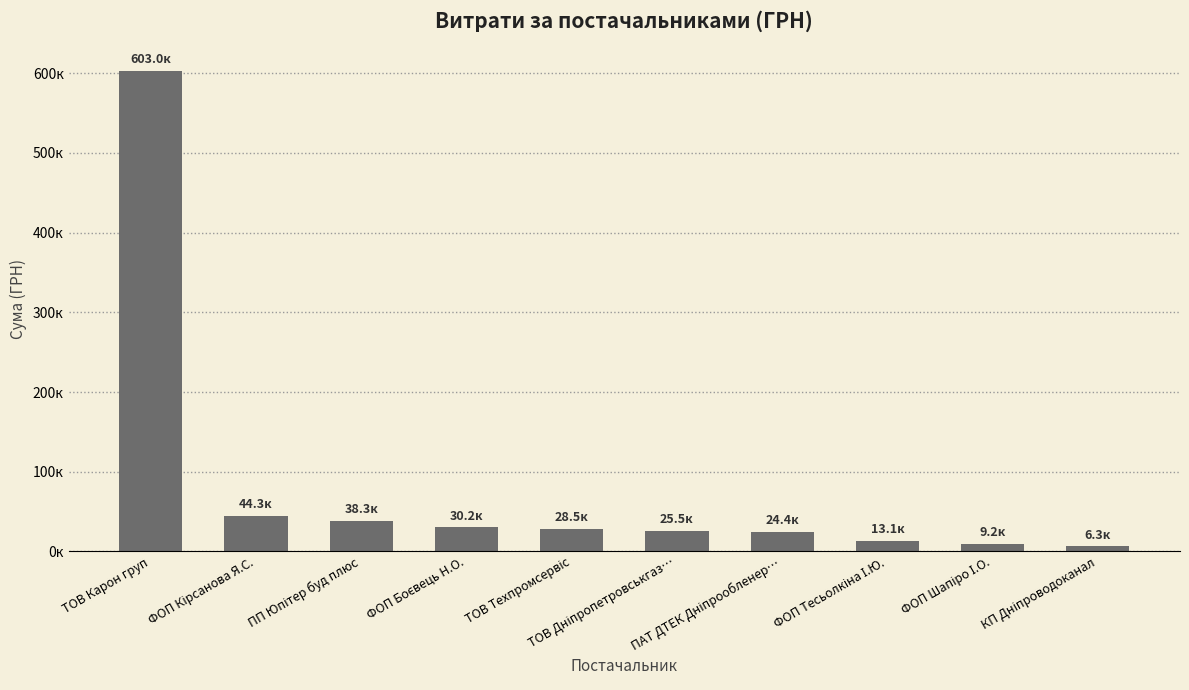

Reading left to right, transcribe all the data shown in this chart.

ТОВ Карон груп=603046.7	ФОП Кірсанова Я.С.=44342.0	ПП Юпітер буд плюс=38335.8	ФОП Боєвець Н.О.=30220.0	ТОВ Техпромсервіс=28500.0	ТОВ Дніпропетровськгаз…=25468.3	ПАТ ДТЕК Дніпрообленер…=24398.0	ФОП Тесьолкіна І.Ю.=13105.1	ФОП Шапіро І.О.=9154.1	КП Дніпроводоканал=6252.4